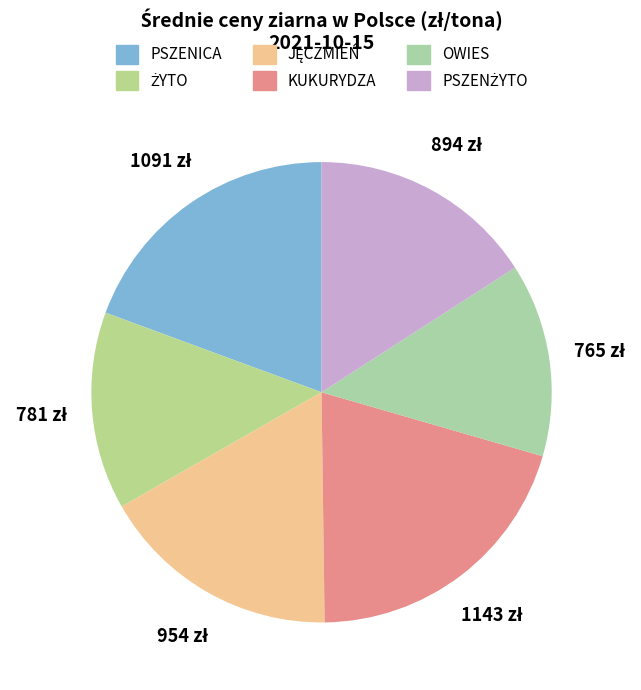

What is the total percentage of OWIES and PSZENICA?

33.0%